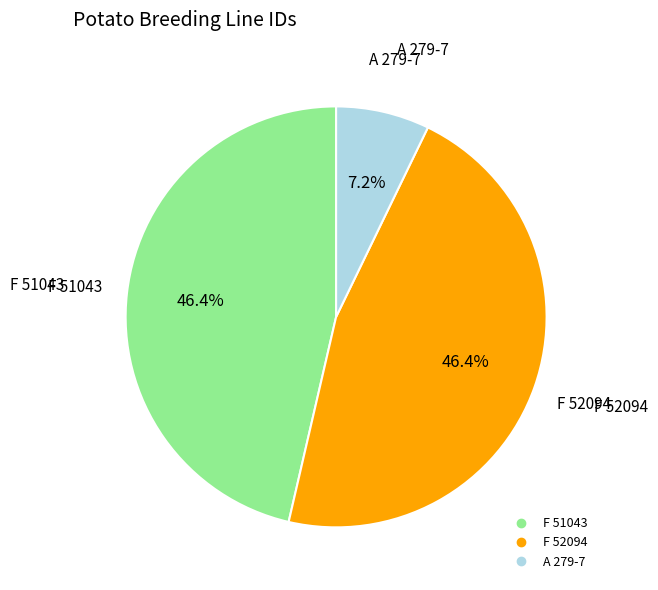

Do F 51043 and F 52094 together represent more than half of the pie?

Yes